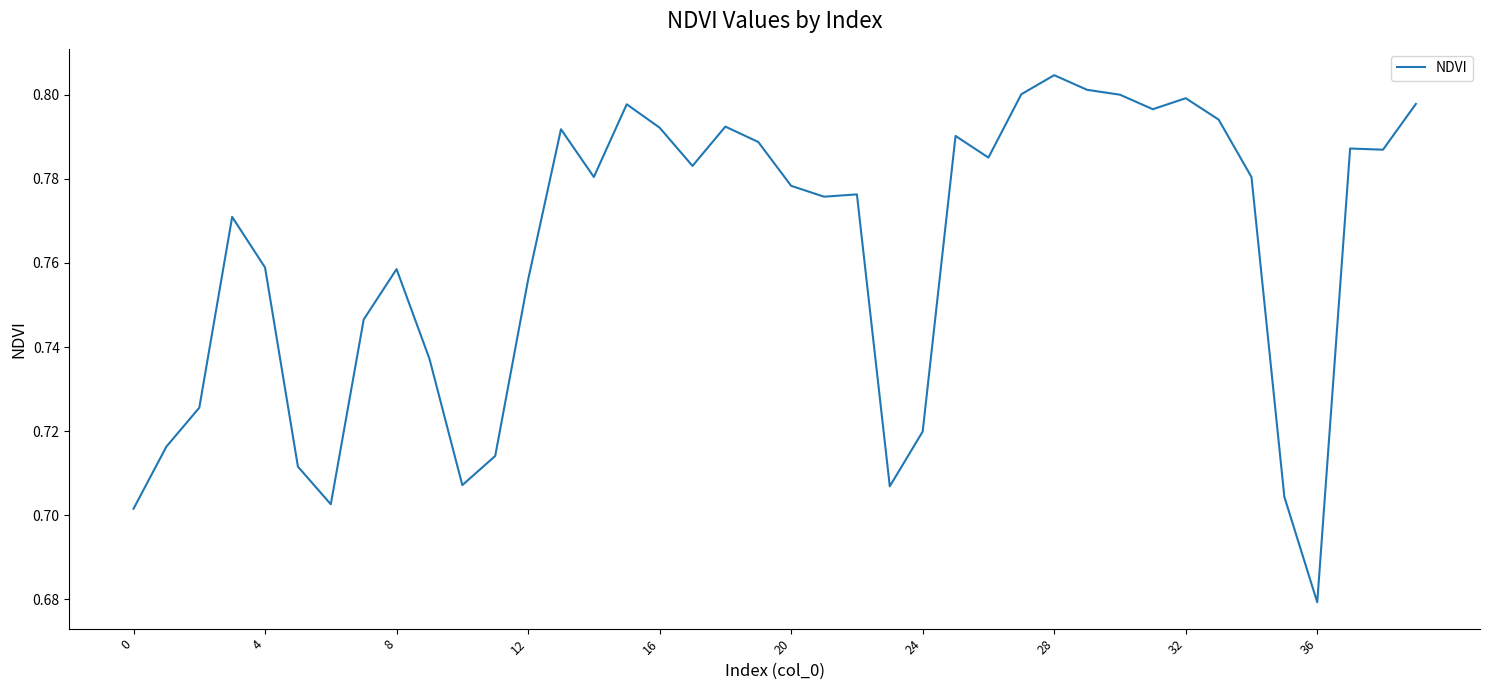

Which category has the highest value across all series?

28